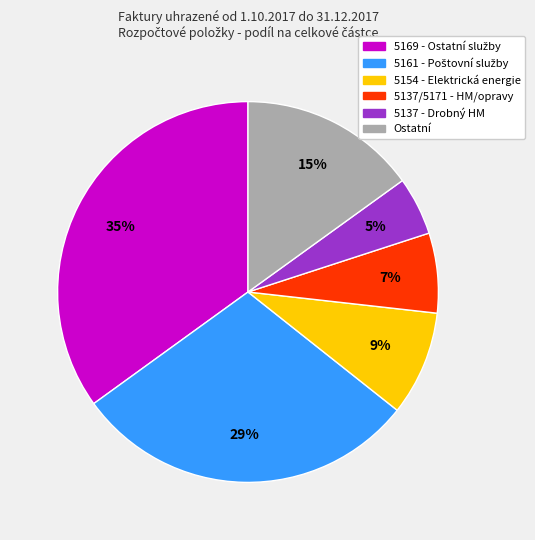

Does any single category account for the majority?

No